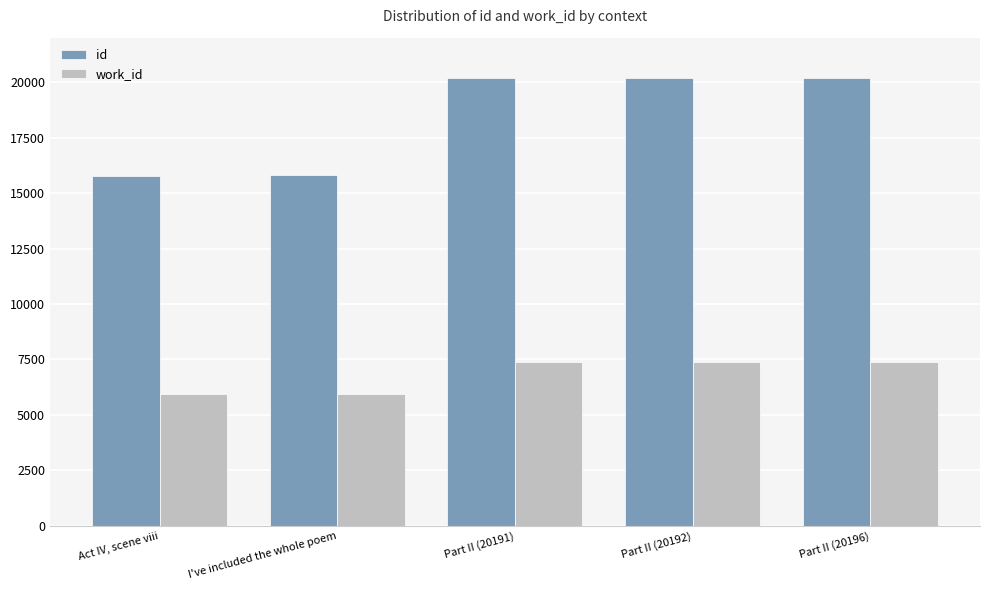

True or false: work_id has a value of 5934 at Act IV, scene viii.

True